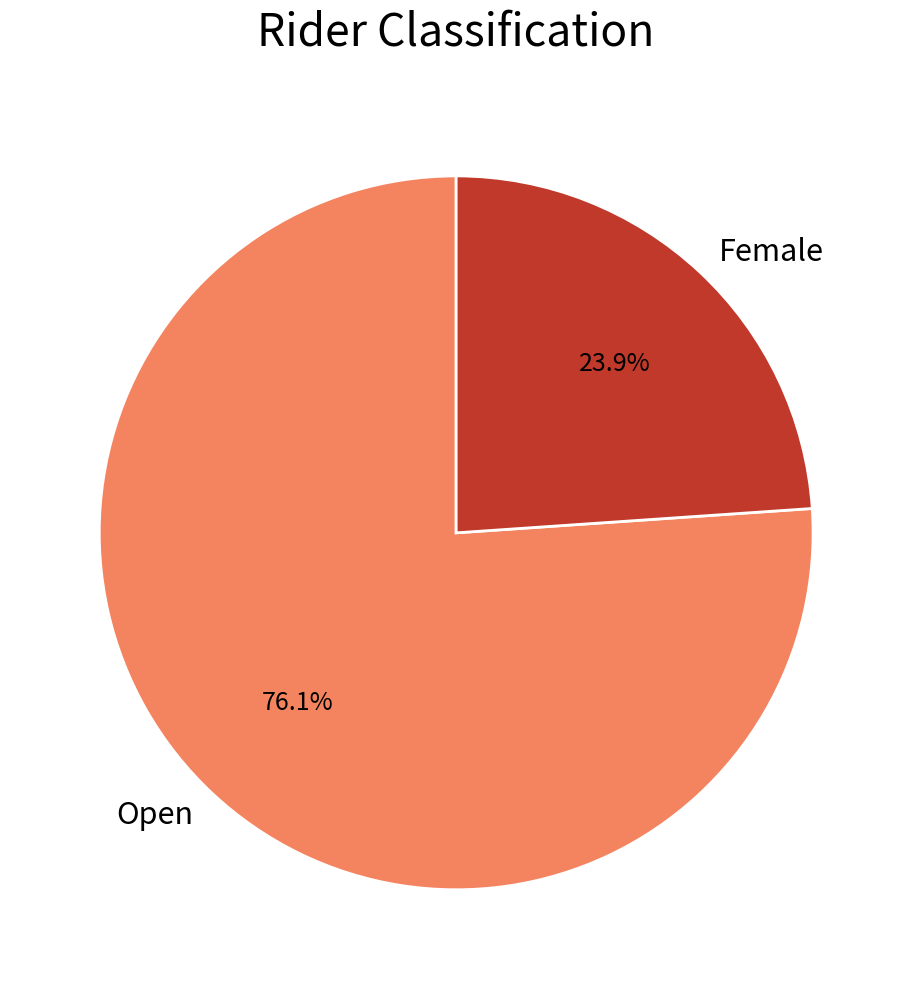

Which has a higher value, Female or Open?

Open